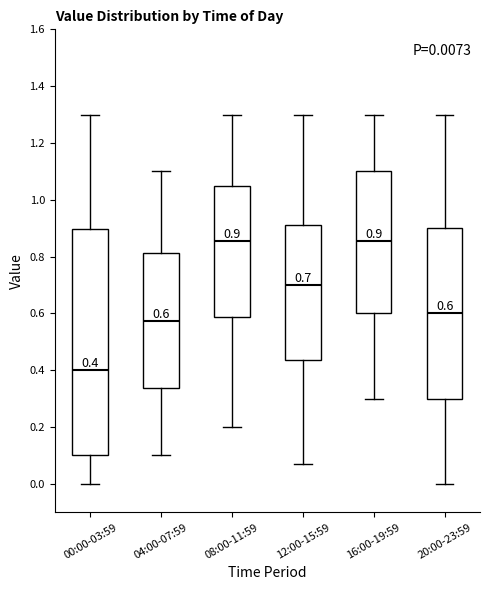

Which box has the lowest median line?

00:00-03:59